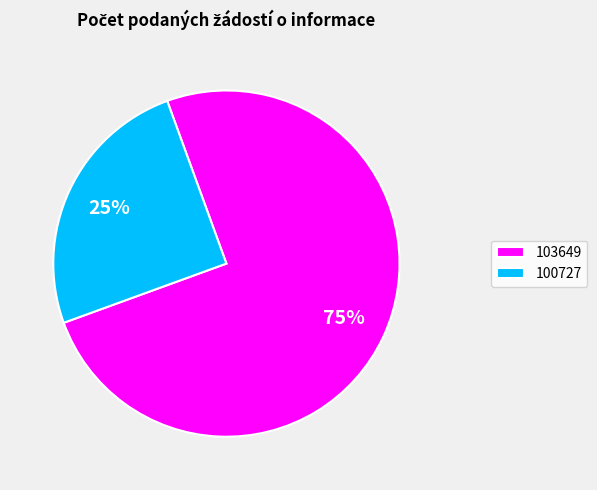

Is 100727 the majority of the pie?

No